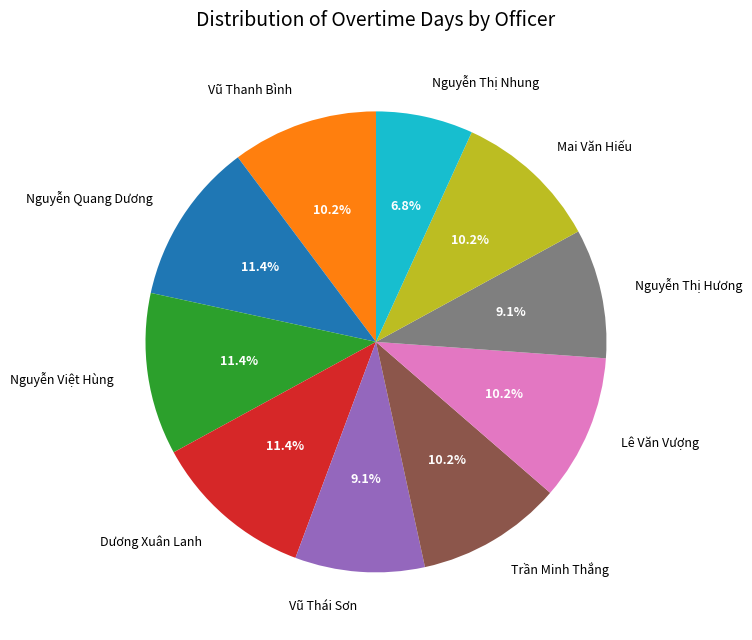

Combined, do Trần Minh Thắng and Vũ Thái Sơn account for over 50%?

No